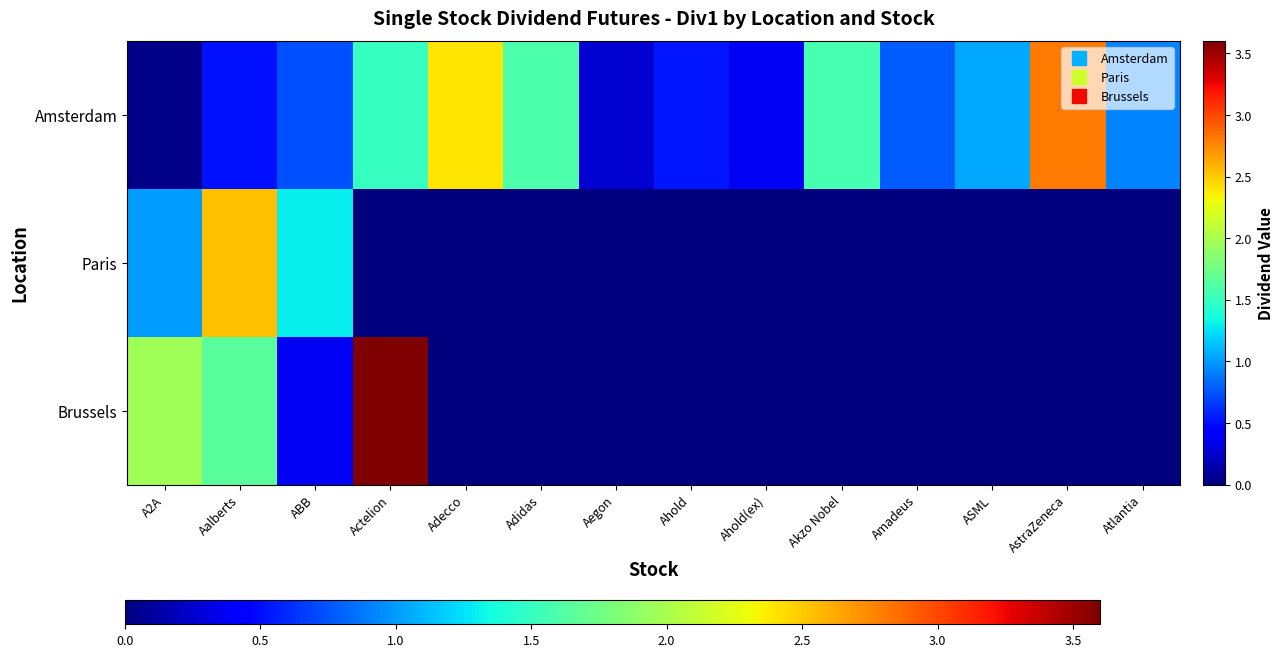

Reading right to left, transcribe all the data shown in this chart.

Amsterdam: Atlantia=0.9	AstraZeneca=2.8	ASML=1.1	Amadeus=0.8	Akzo Nobel=1.6	Ahold(ex)=0.4	Ahold=0.5	Aegon=0.3	Adidas=1.6	Adecco=2.4	Actelion=1.5	ABB=0.7	Aalberts=0.5	A2A=0.0
Paris: Atlantia=0.0	AstraZeneca=0.0	ASML=0.0	Amadeus=0.0	Akzo Nobel=0.0	Ahold(ex)=0.0	Ahold=0.0	Aegon=0.0	Adidas=0.0	Adecco=0.0	Actelion=0.0	ABB=1.3	Aalberts=2.5	A2A=1.0
Brussels: Atlantia=0.0	AstraZeneca=0.0	ASML=0.0	Amadeus=0.0	Akzo Nobel=0.0	Ahold(ex)=0.0	Ahold=0.0	Aegon=0.0	Adidas=0.0	Adecco=0.0	Actelion=3.6	ABB=0.4	Aalberts=1.6	A2A=2.0